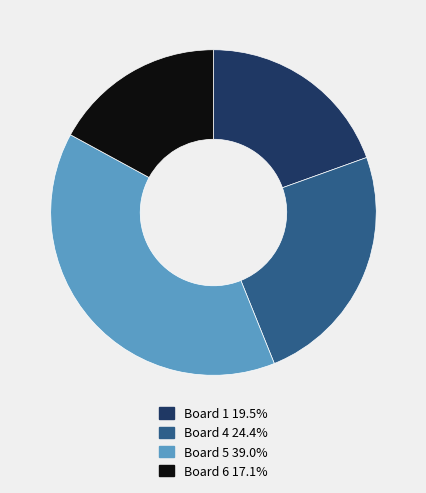

Approximately how many times larger is the value at Board 6 17.1% compared to Board 5 39.0%?

0.4